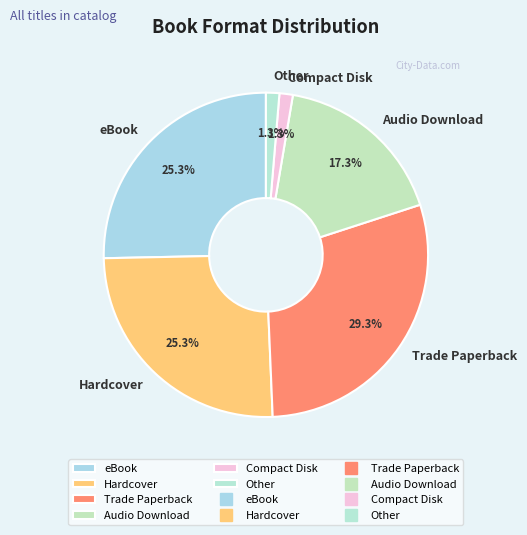

To the nearest percent, what percentage of the pie is Compact Disk?

1%